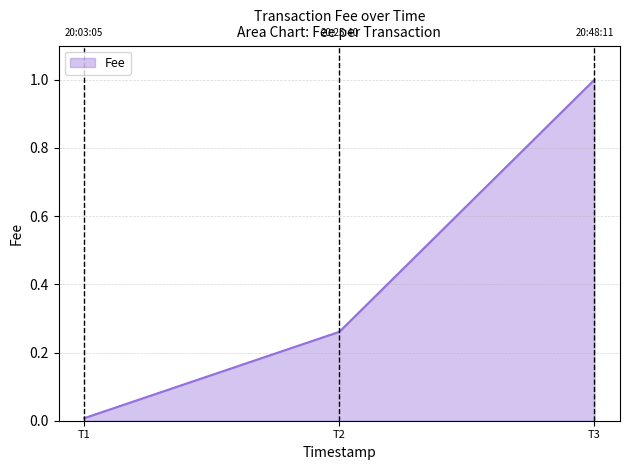

At which category does the chart reach its minimum across all series?

T1